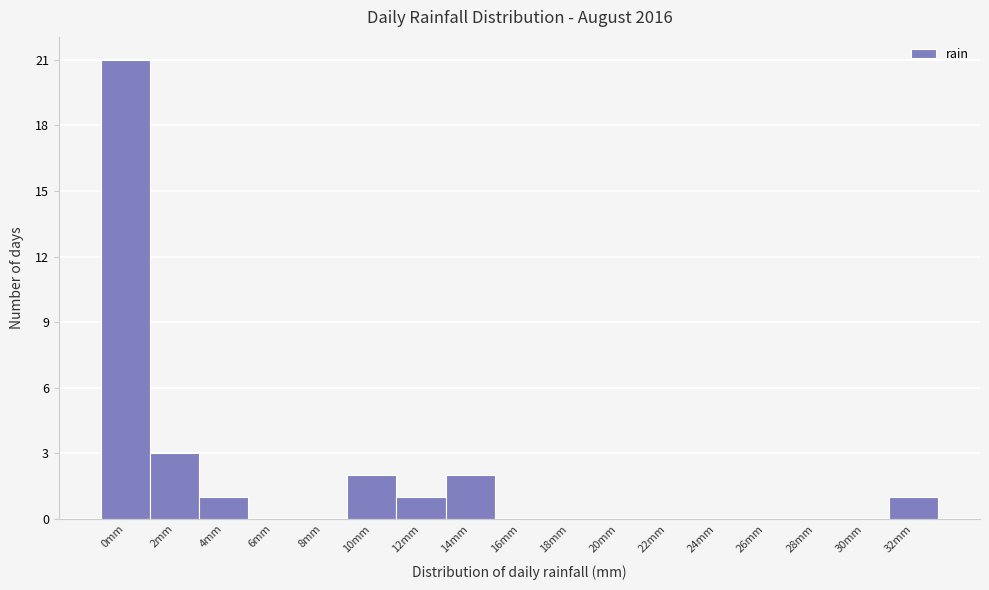

Reading right to left, what are all the values shown in this chart?

32mm=1	30mm=0	28mm=0	26mm=0	24mm=0	22mm=0	20mm=0	18mm=0	16mm=0	14mm=2	12mm=1	10mm=2	8mm=0	6mm=0	4mm=1	2mm=3	0mm=21